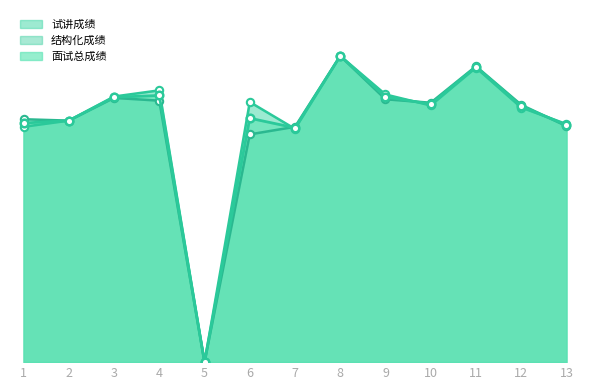

What are all the series names shown in the legend?

试讲成绩, 结构化成绩, 面试总成绩